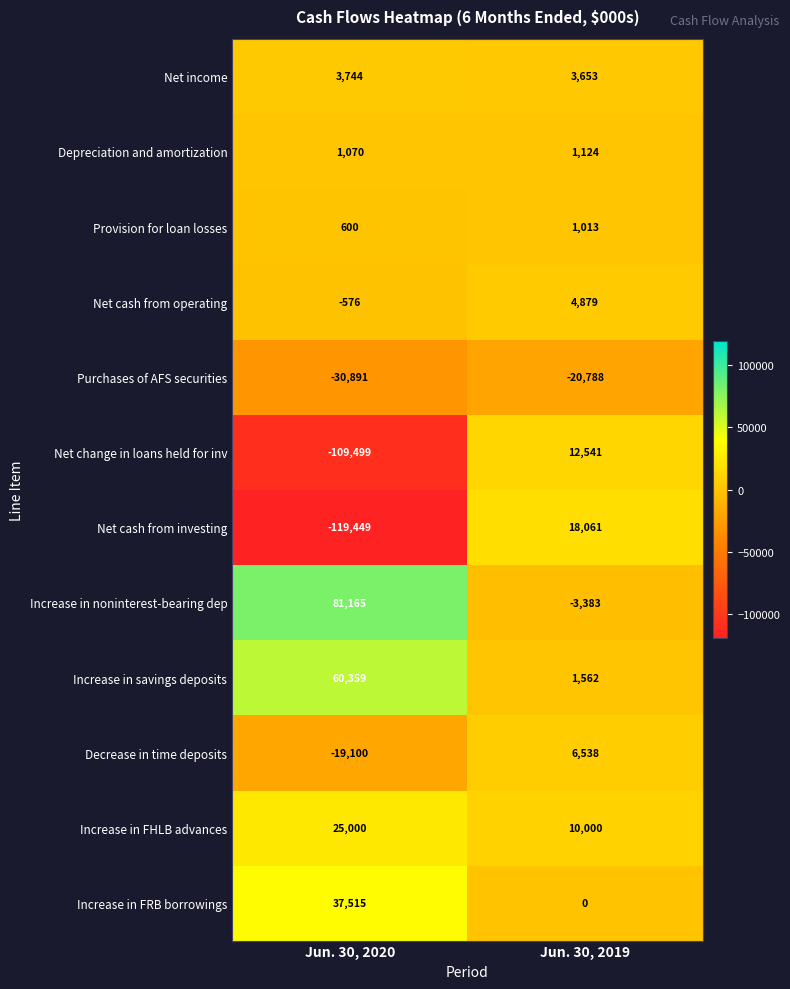

What is the total value across all series at Jun. 30, 2020?

-70062